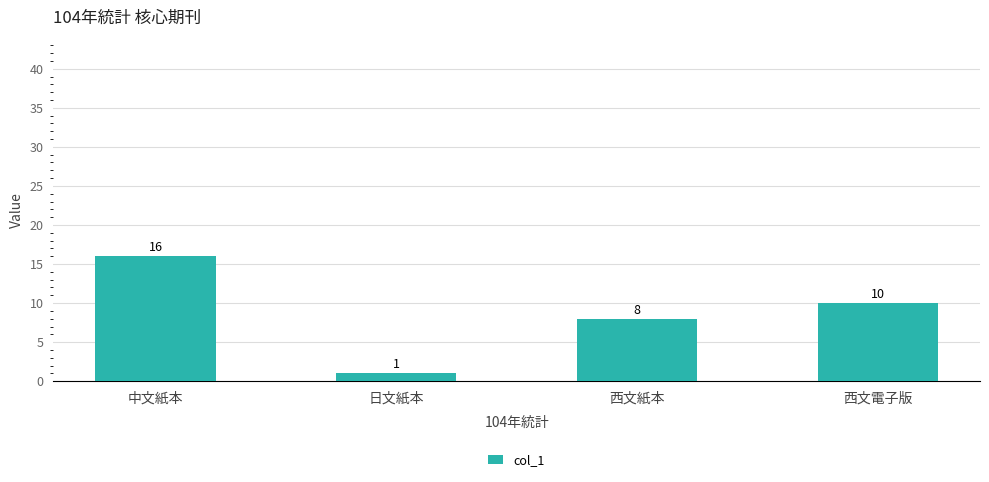

Are the bars horizontal?

No